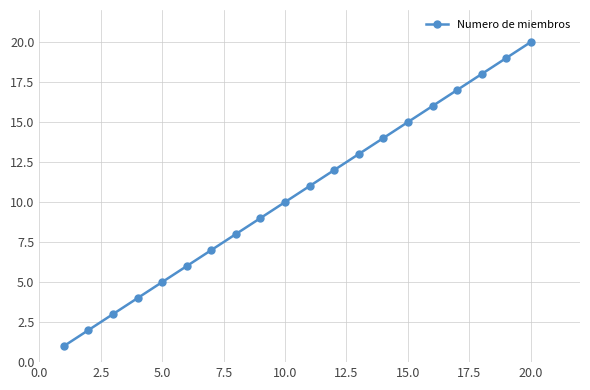

How many lines are shown in the chart?

1